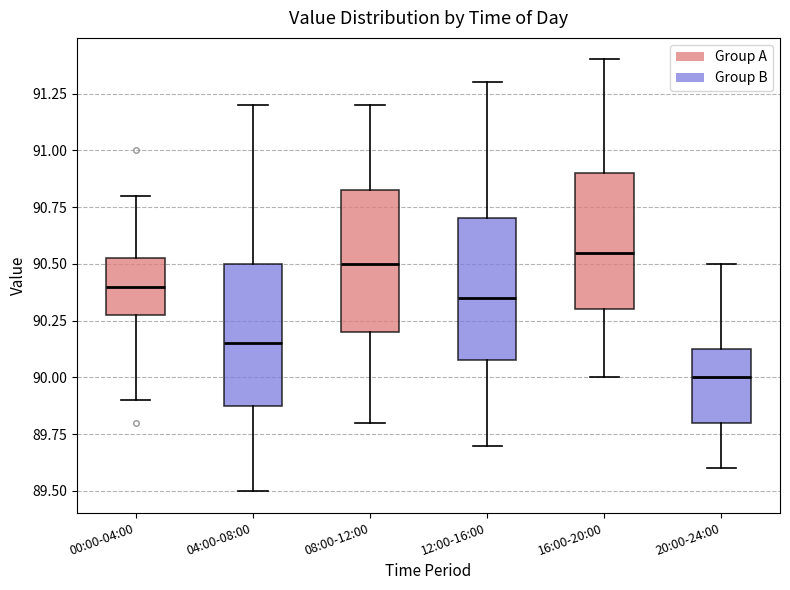

Which box's median line is the lowest?

20:00-24:00